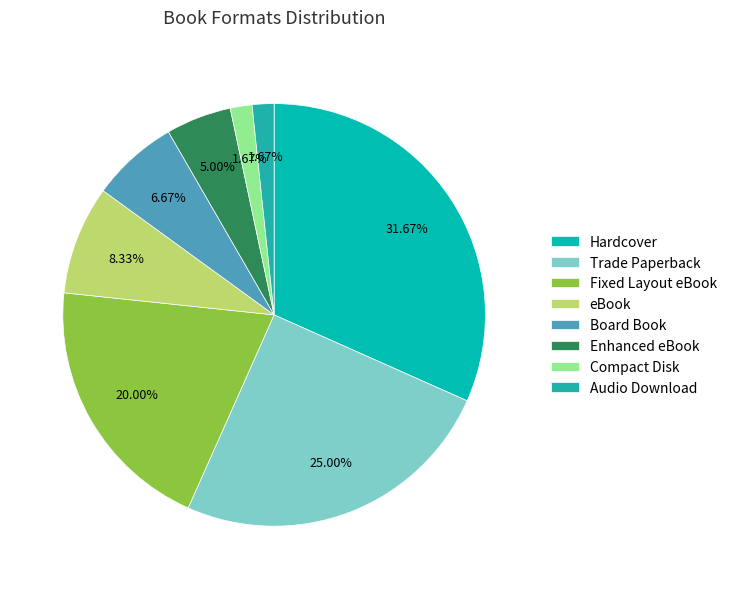

Is the sum of Enhanced eBook and Hardcover greater than half?

No